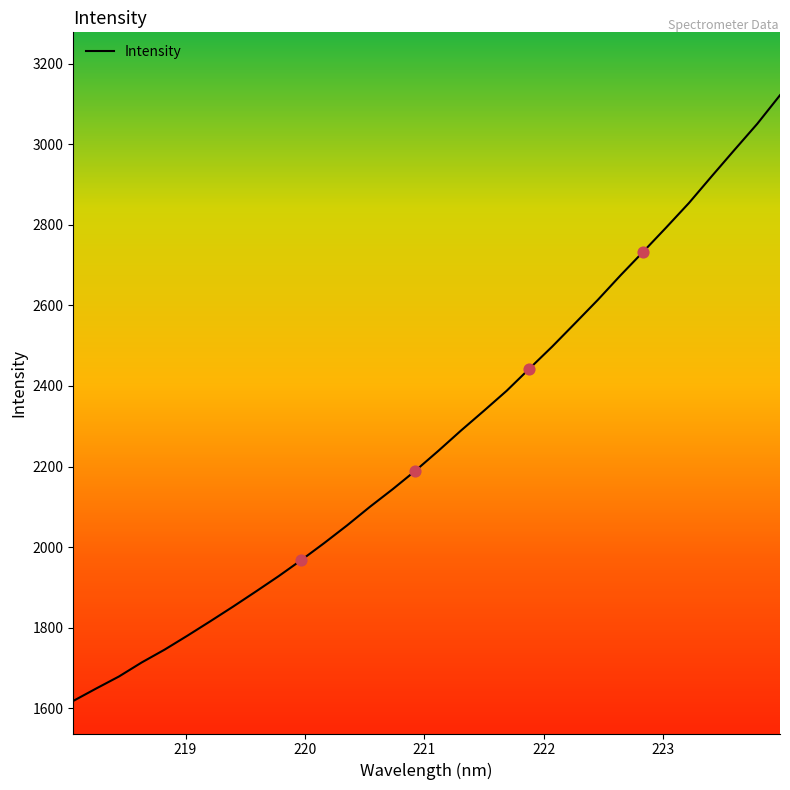

What is the greatest value displayed?

3121.8